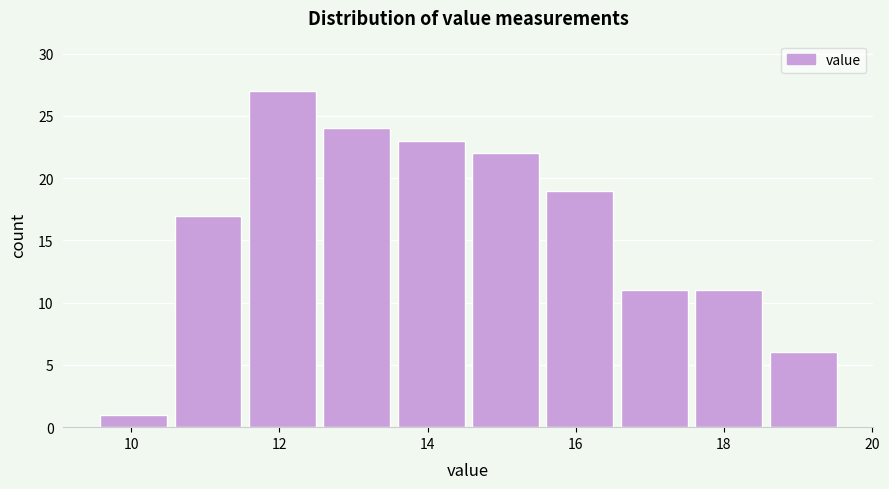

Reading left to right, list every bar in this chart as the range it spans on the x-axis followed by its height. Neither the bar edges nor the heights are printed on the chart, so give them approximately, as read against the axes.

9.6 to 10.6: 1
10.6 to 11.6: 17
11.6 to 12.6: 27
12.6 to 13.6: 24
13.6 to 14.6: 23
14.6 to 15.6: 22
15.6 to 16.6: 19
16.6 to 17.6: 11
17.6 to 18.6: 11
18.6 to 19.6: 6